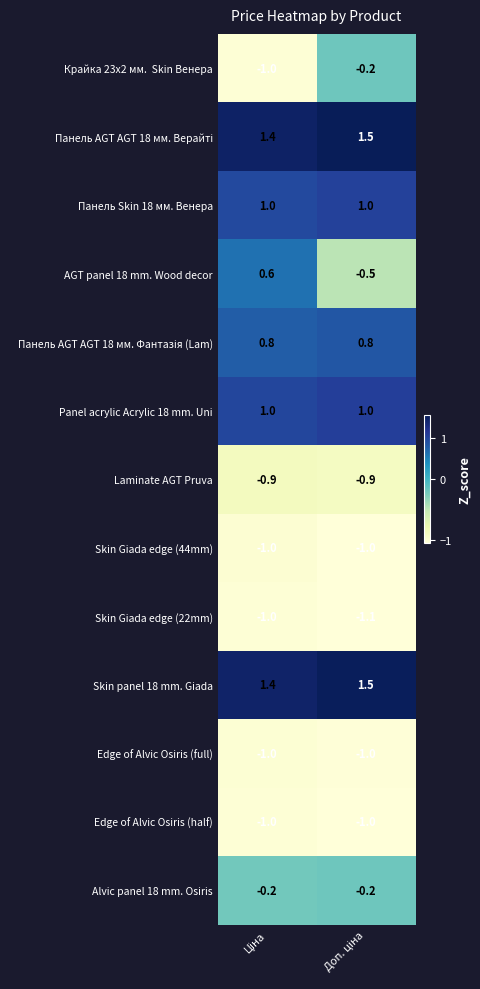

At how many categories does at least one series exceed 0?

2